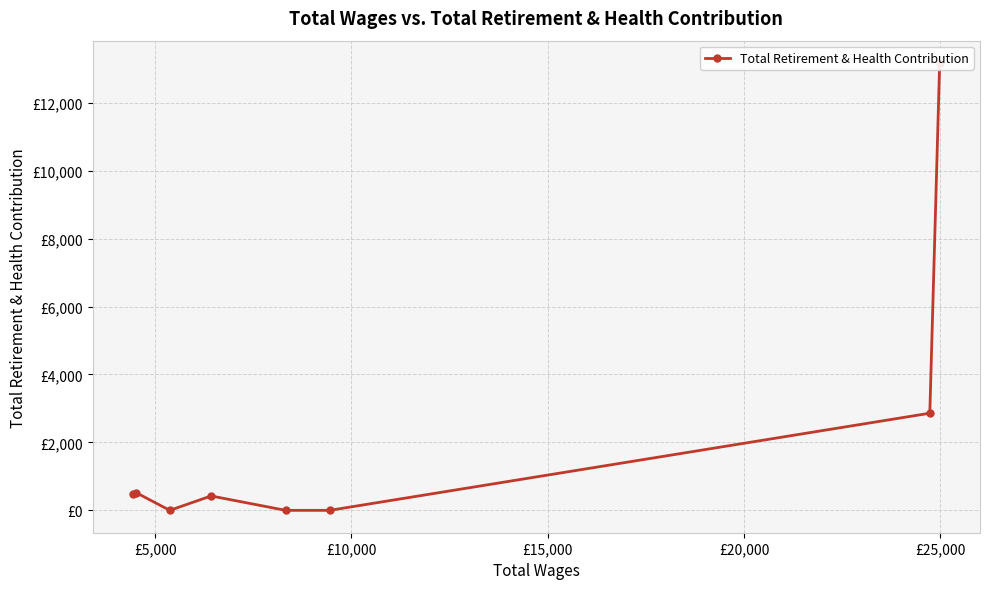

What is the difference between the maximum and minimum values?

13169